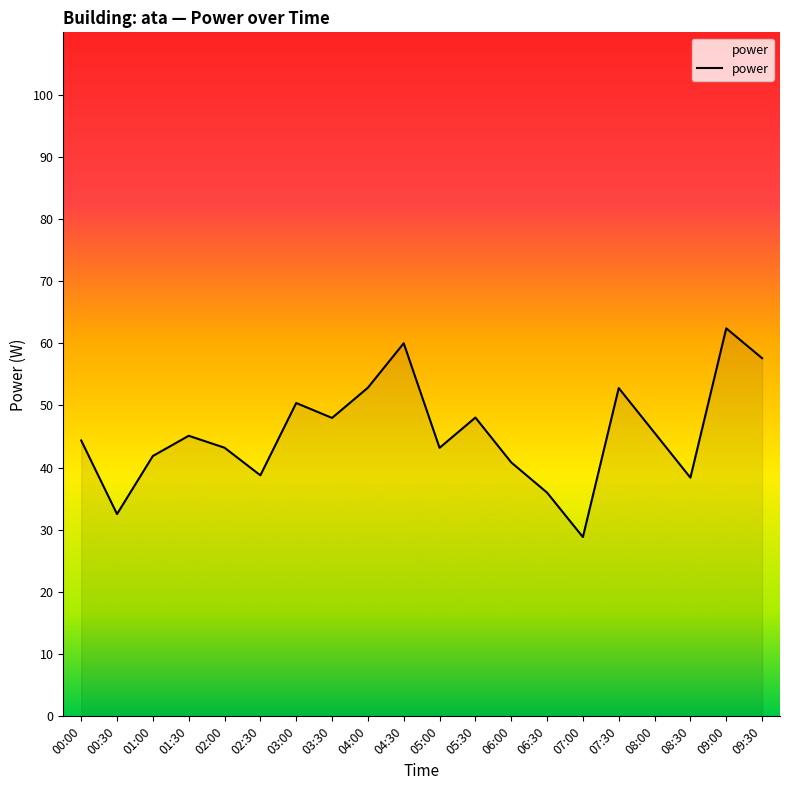

Is it true that the value at 06:30 is 50.2?

False